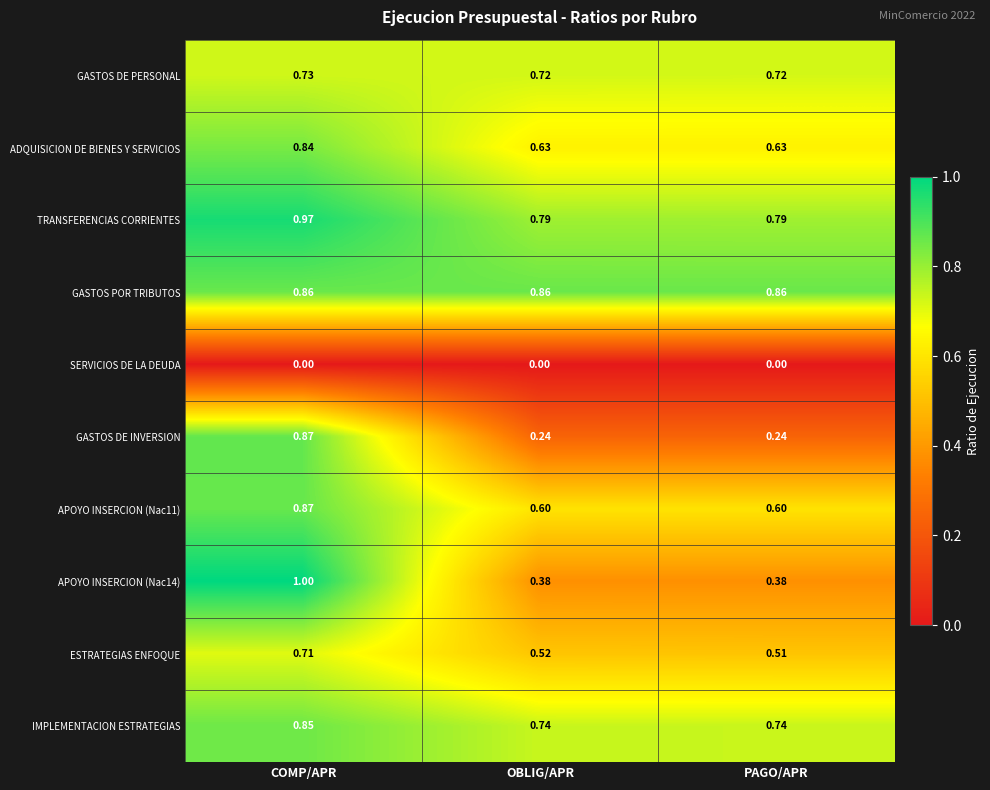

Which series changed the most between OBLIG/APR and PAGO/APR?

ESTRATEGIAS ENFOQUE